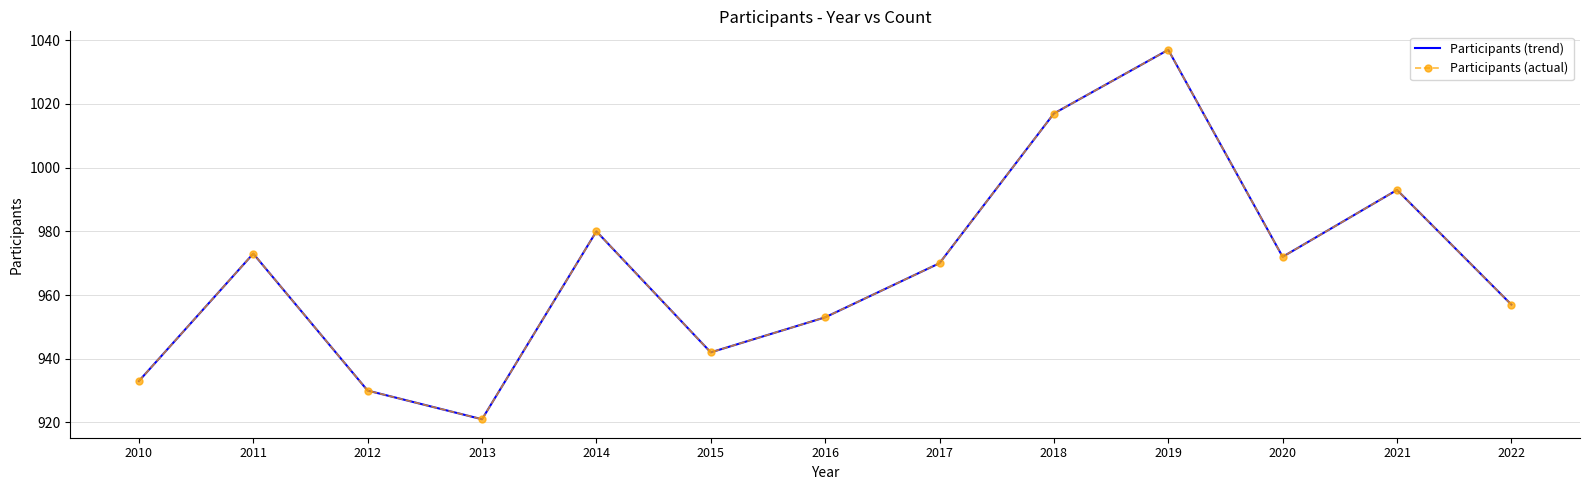

The Participants (actual) series shows 953 at 2016. True or false?

True